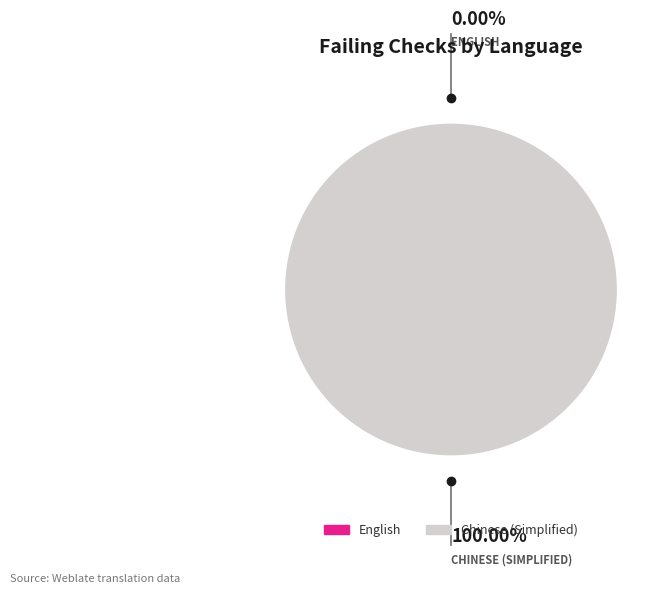

Which category has the biggest portion of the pie?

Chinese (Simplified)